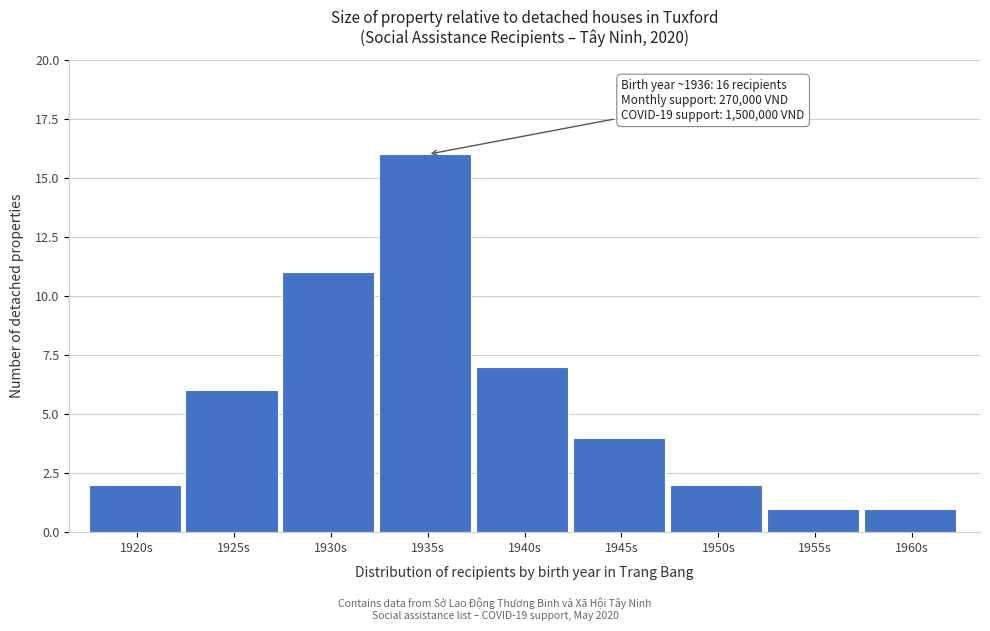

Reading right to left, list all the values displayed in this chart.

1	1	2	4	7	16	11	6	2